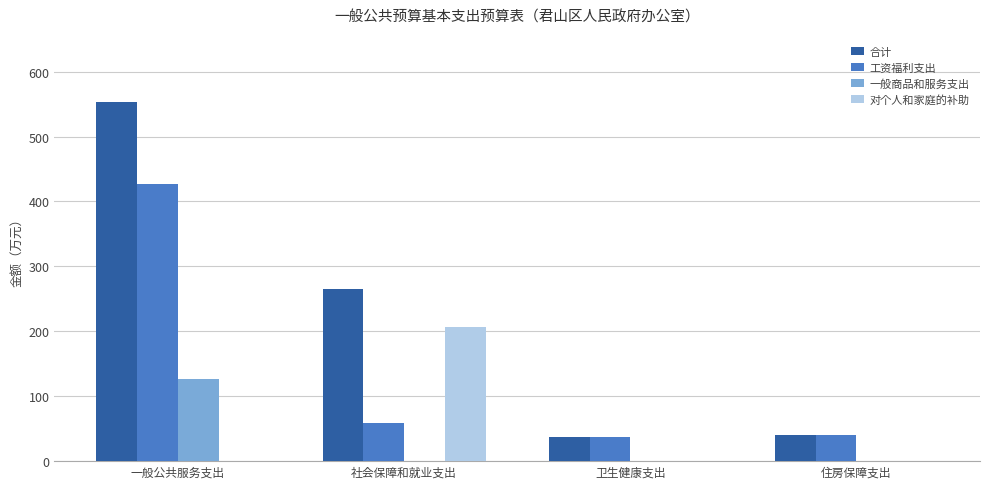

At which label is 合计 closest to 295?

社会保障和就业支出